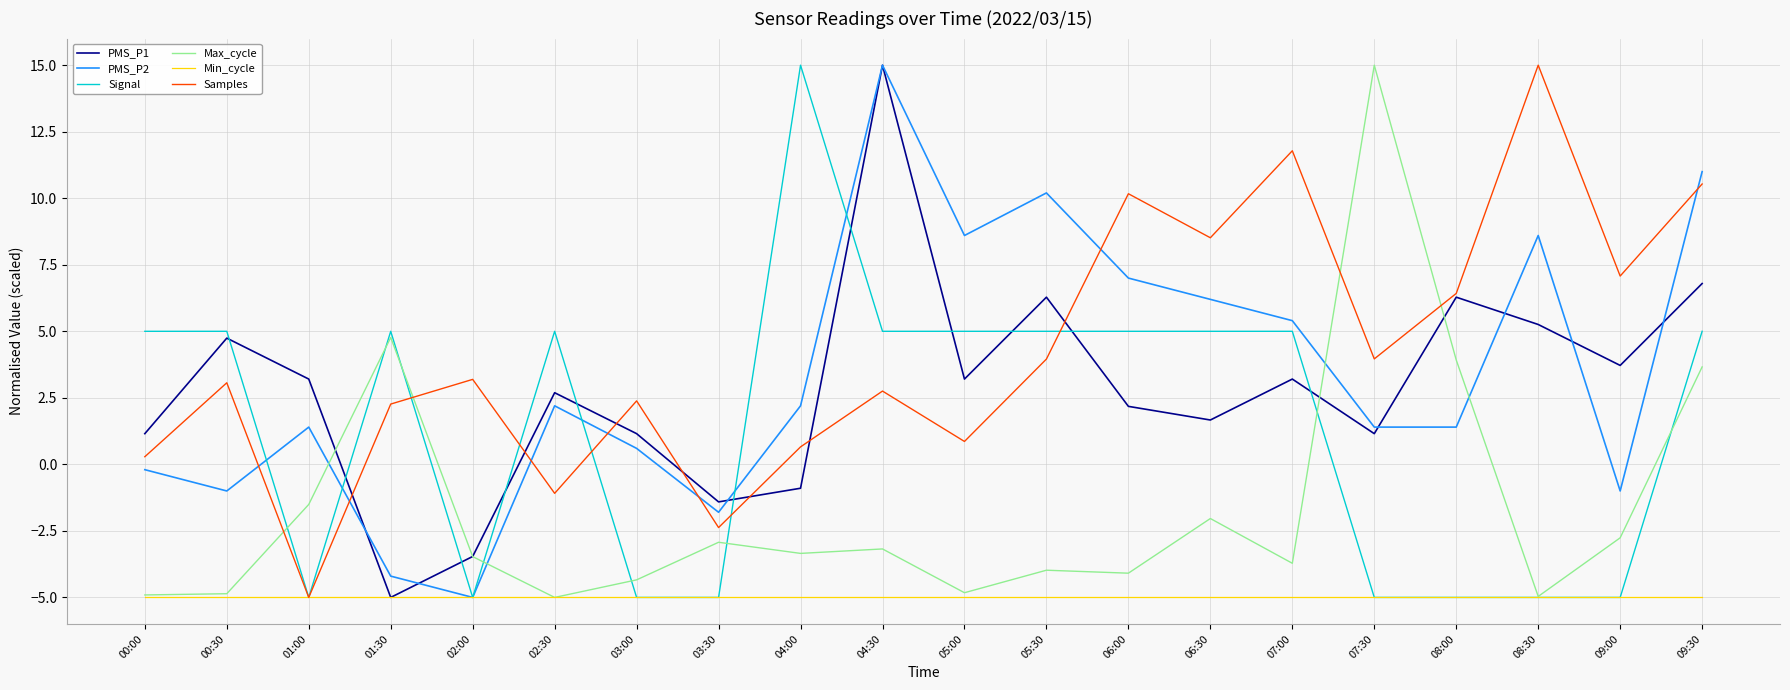

At which label is Min_cycle closest to -5?

00:00